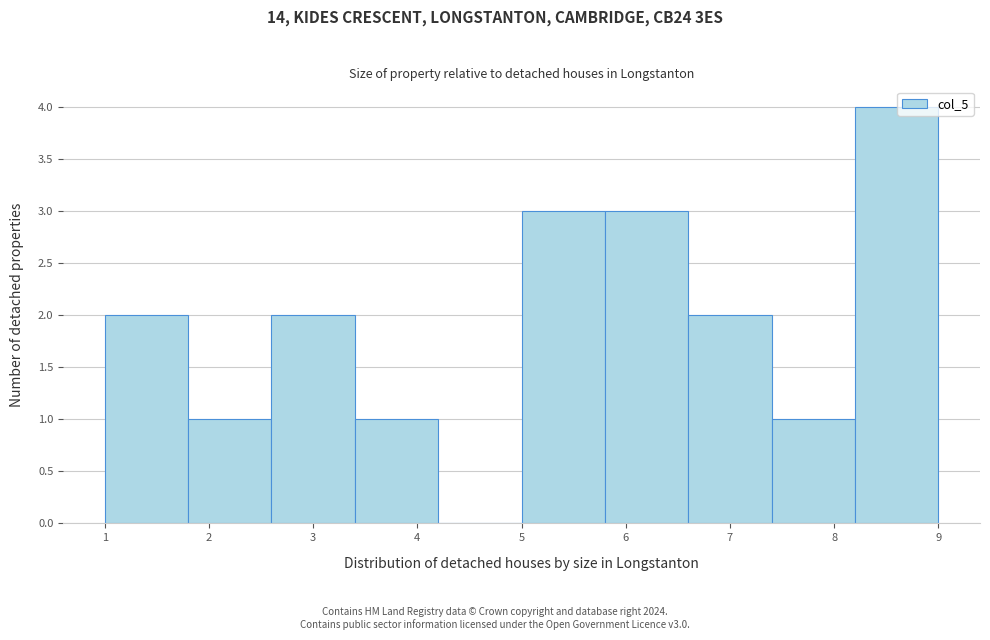

Reading left to right, list every bar in this chart as the range it spans on the x-axis followed by its height. The values are not printed on the chart, so give them approximately, as read against the axis.

1.0 to 1.8: 2
1.8 to 2.6: 1
2.6 to 3.4: 2
3.4 to 4.2: 1
4.2 to 5.0: 0
5.0 to 5.8: 3
5.8 to 6.6: 3
6.6 to 7.4: 2
7.4 to 8.2: 1
8.2 to 9.0: 4